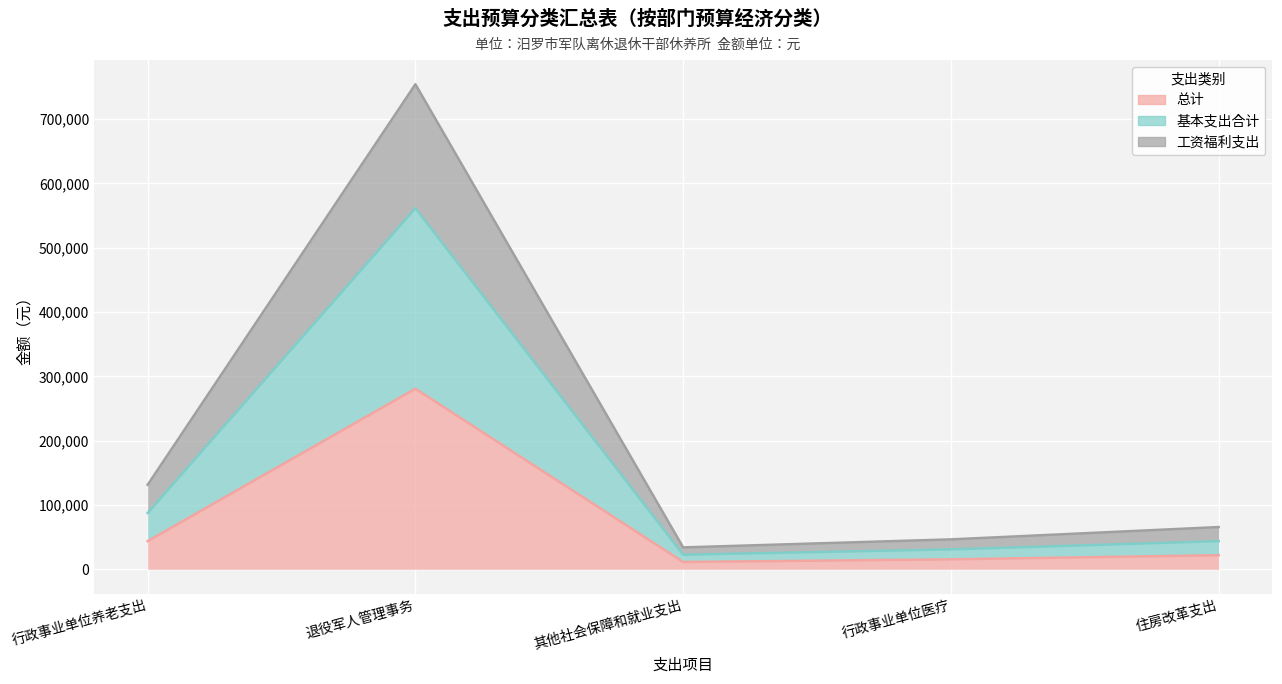

Reading left to right, what are all the values shown in this chart?

总计: 43787.5	280740.0	11351.1	15508.1	21893.8
基本支出合计: 87575.0	561480.0	22702.1	31016.2	43787.5
工资福利支出: 131362.6	754216.0	34053.2	46524.2	65681.3